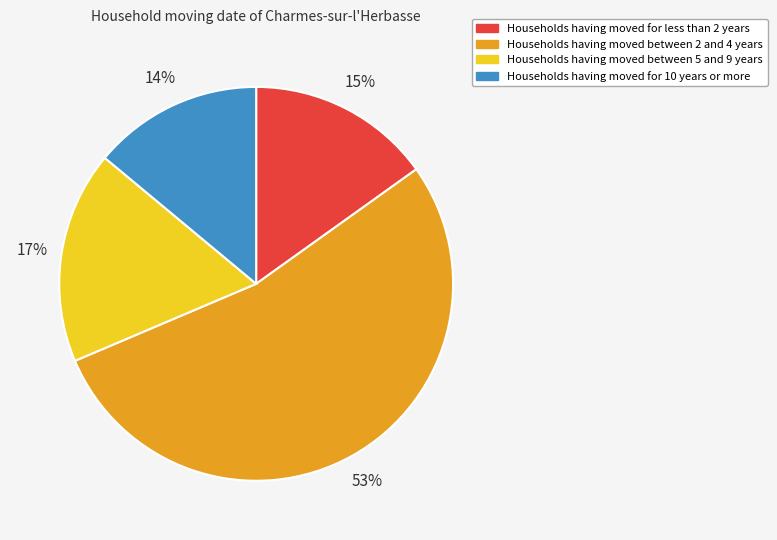

Is there any slice that represents more than half of the pie?

Yes